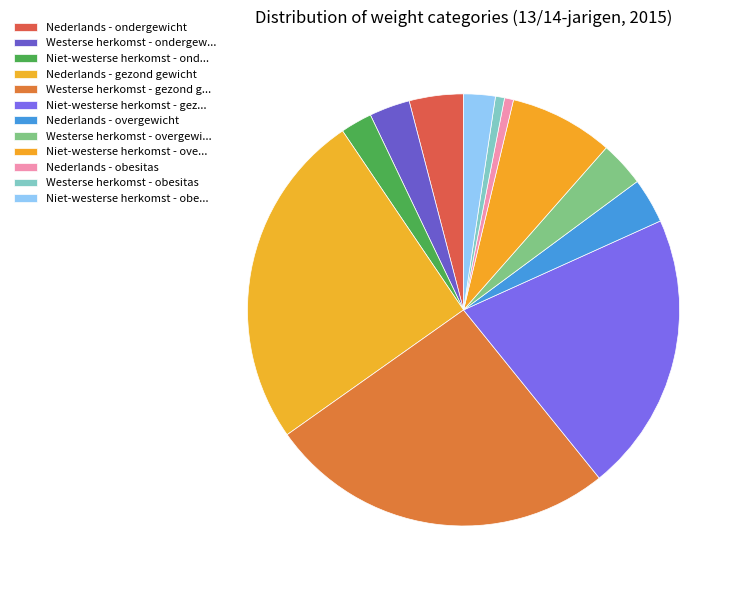

Does any single category account for the majority?

No